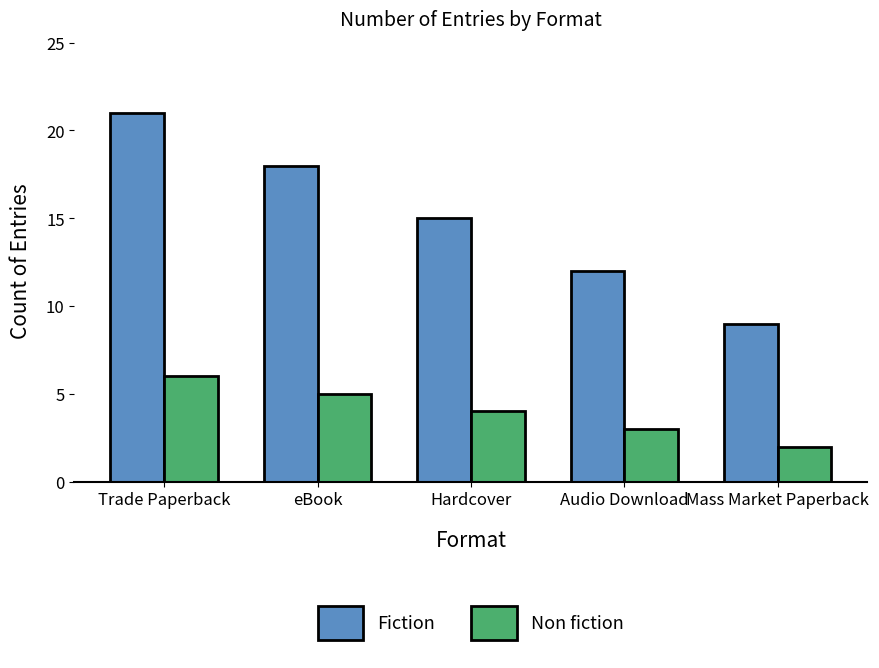

What is the label of the 4th bar from the left?

Audio Download